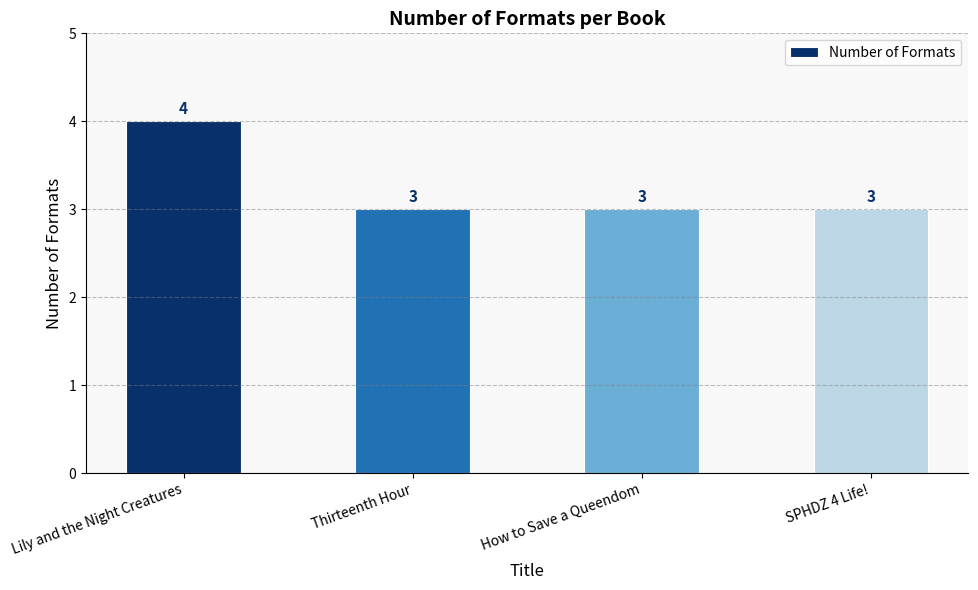

How many values exceed 3?

1